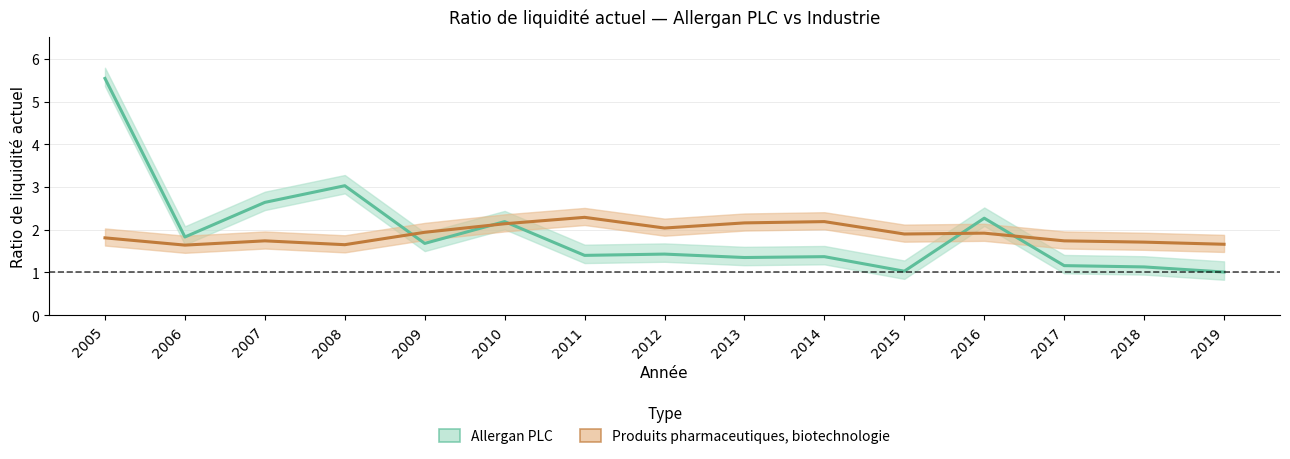

Where is Produits pharmaceutiques, biotechnologie nearest to the value 1?

2006